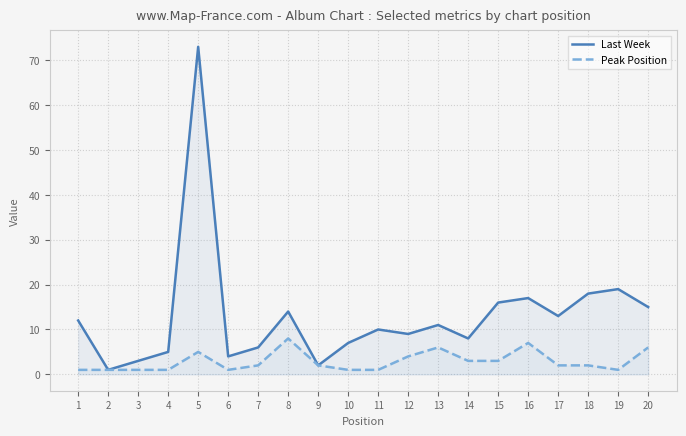

What is the highest value of the Last Week series?

73